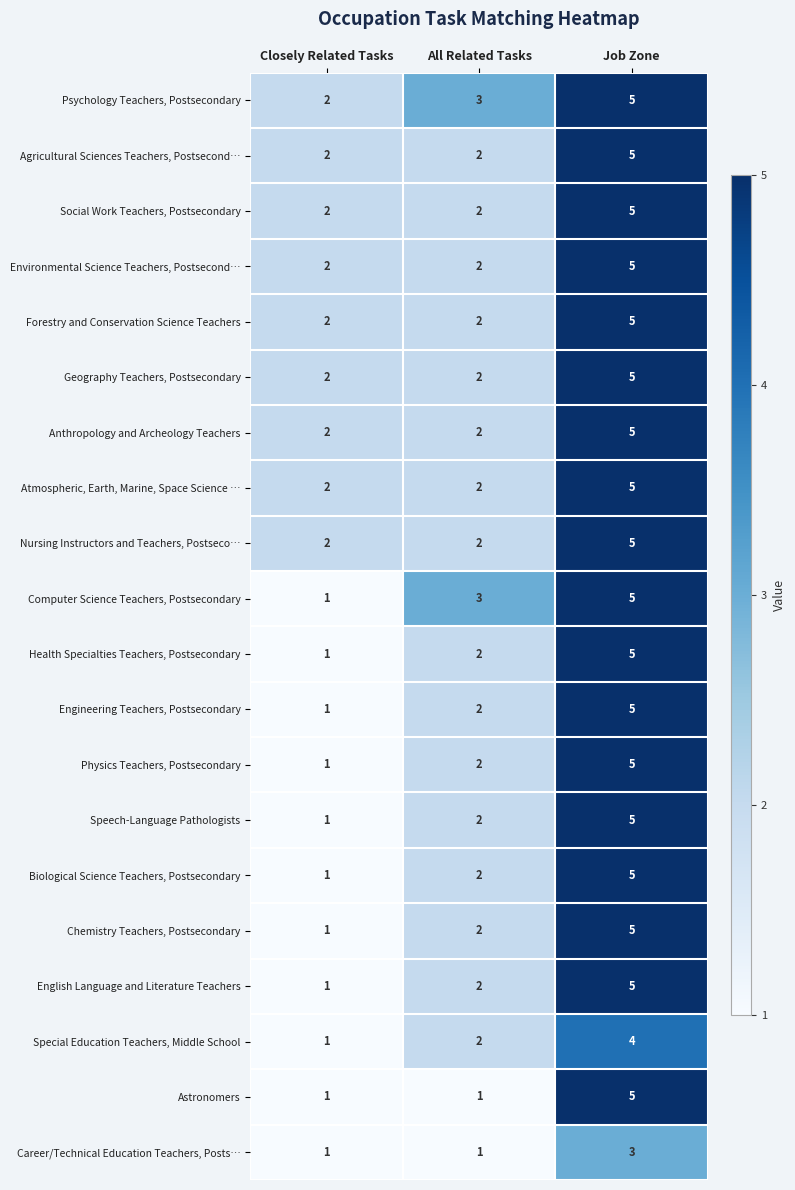

The Social Work Teachers, Postsecondary series shows 5 at Job Zone. True or false?

True